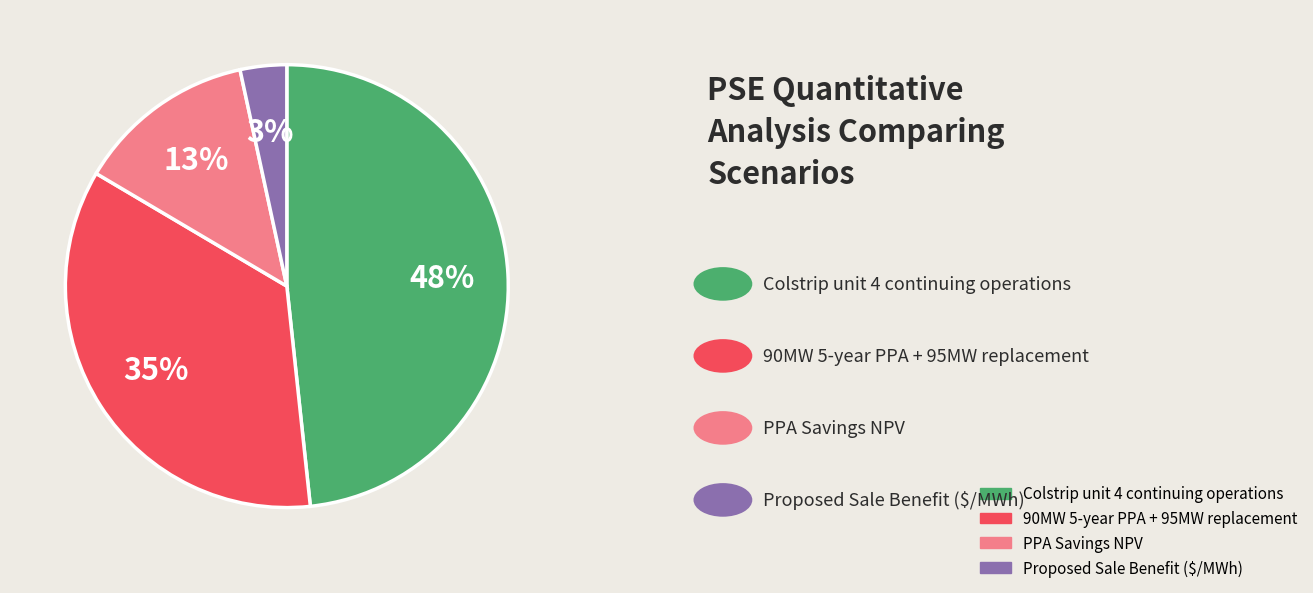

Does any single category account for the majority?

No